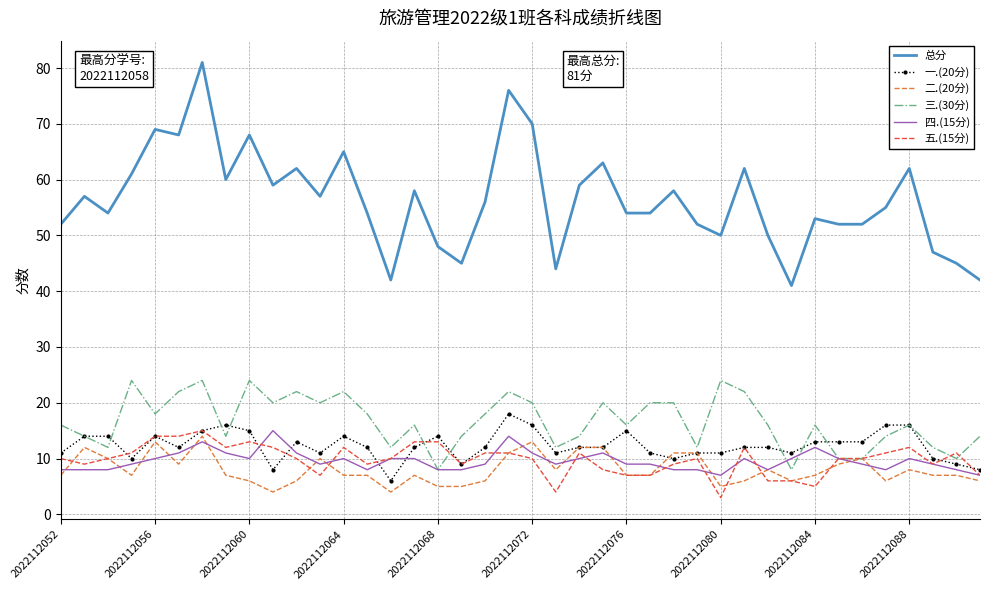

Count the number of categories in the chart.

40